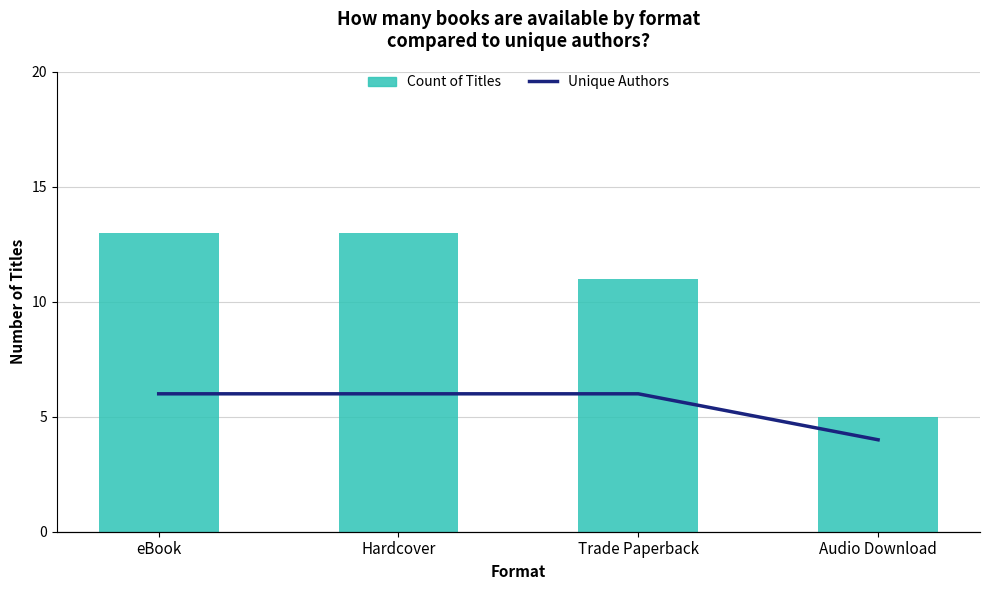

Is the value of Unique Authors at Audio Download greater than the value of Count of Titles at Audio Download?

No